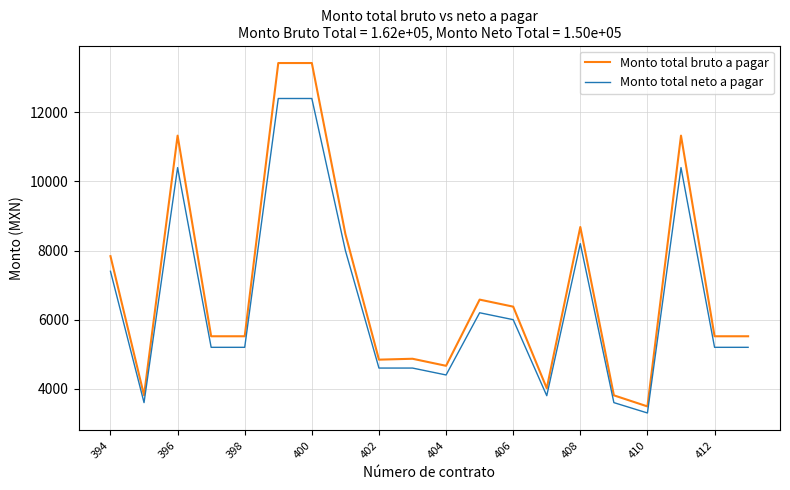

Which series has the largest total across all categories?

Monto total bruto a pagar